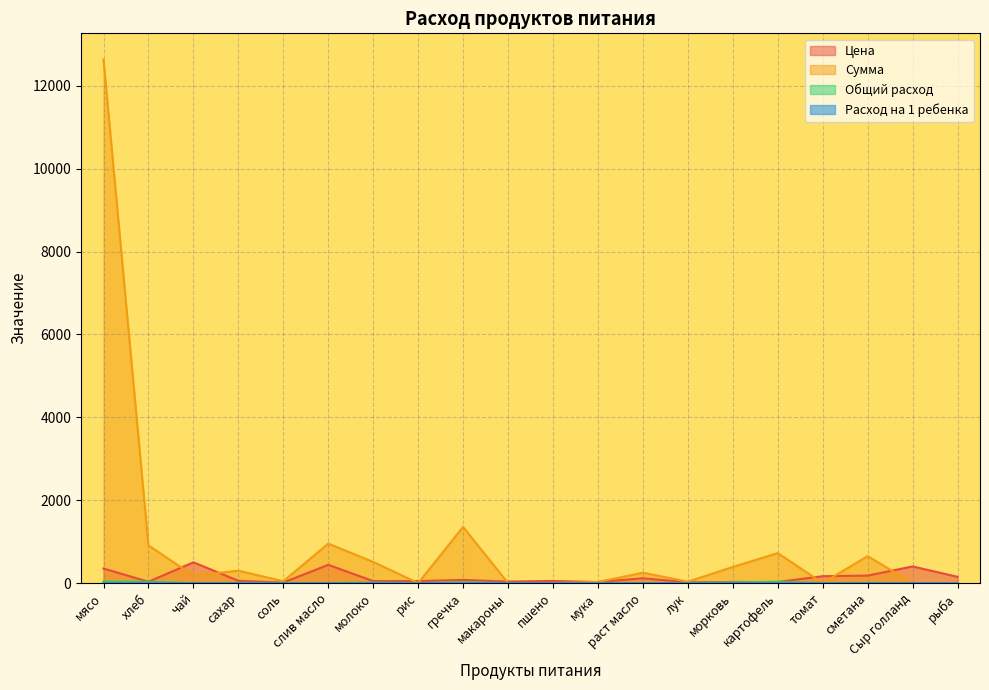

Which series changed the most between мясо and сахар?

Сумма